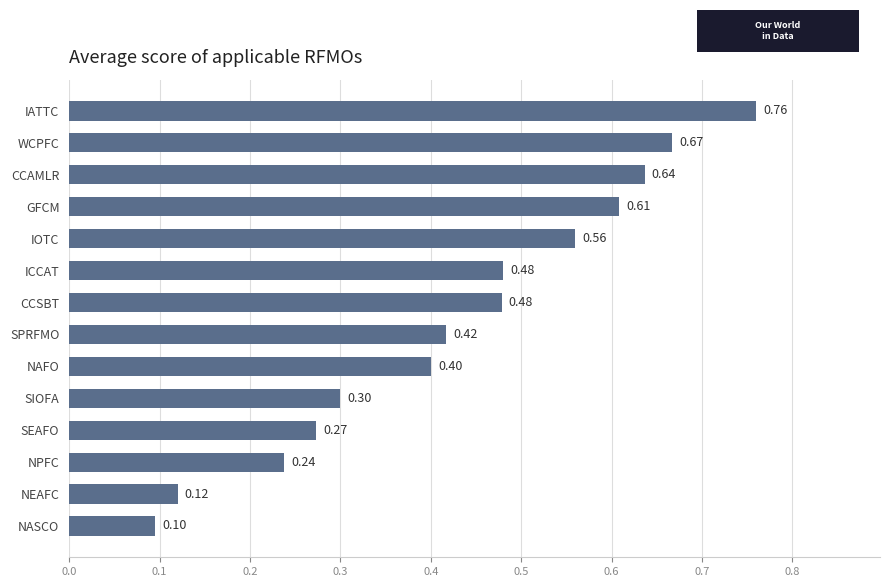

Where is the data nearest to the value 0?

NASCO